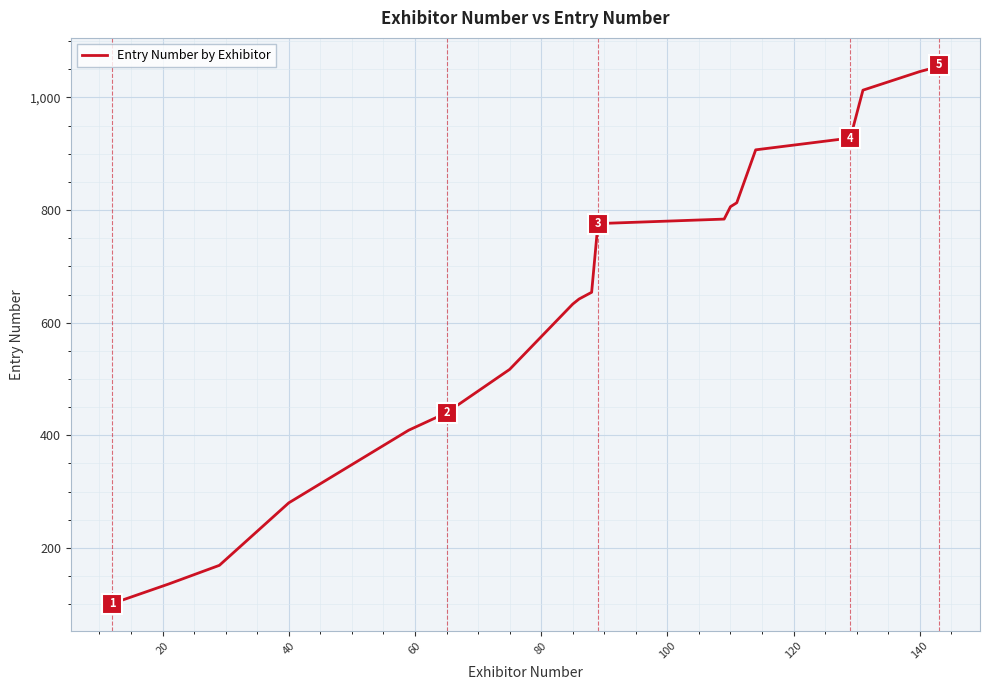

What is the difference between the maximum and minimum values?

957